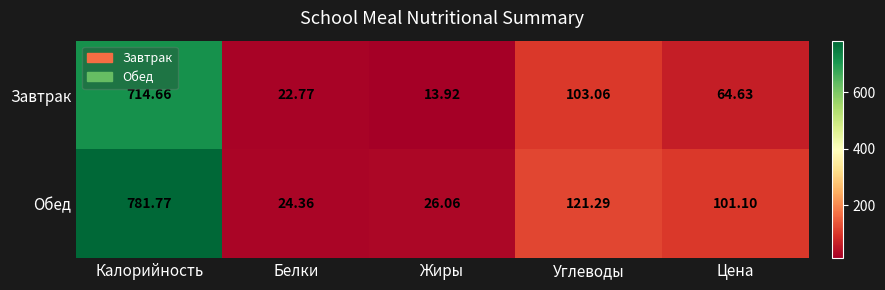

Which category has the lowest value in the Обед series?

Белки